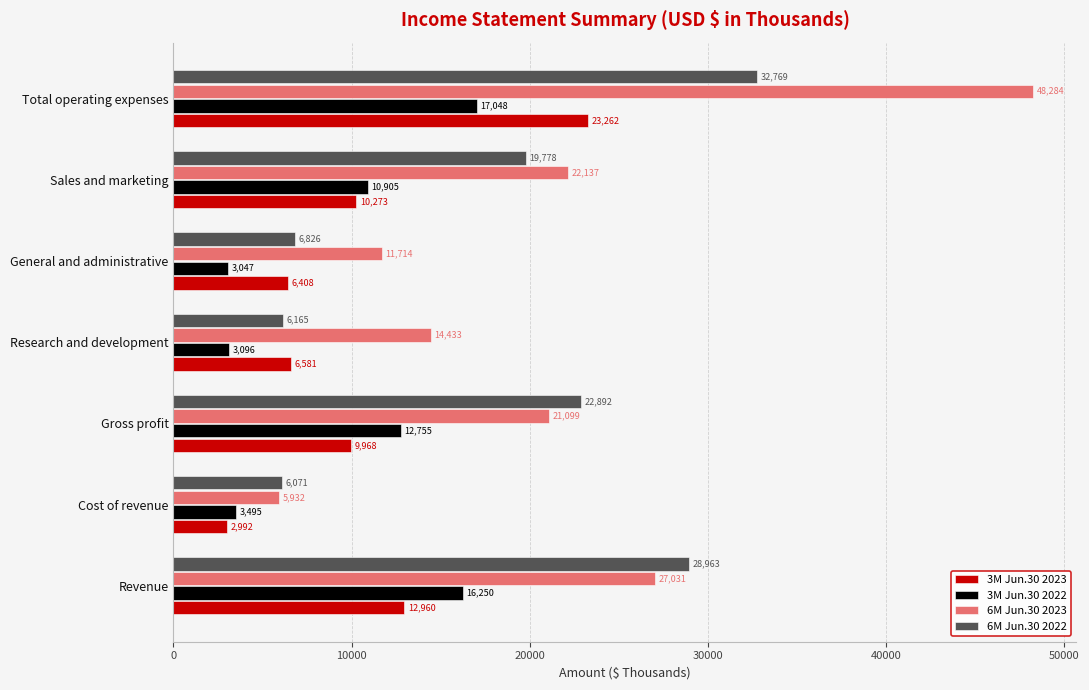

Rank the series by their maximum value, from lowest to highest.

3M Jun.30 2022, 3M Jun.30 2023, 6M Jun.30 2022, 6M Jun.30 2023